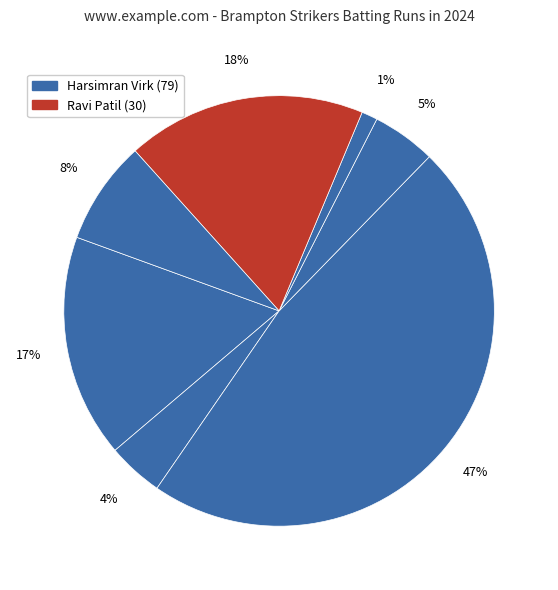

How many segments does this pie chart have?

7